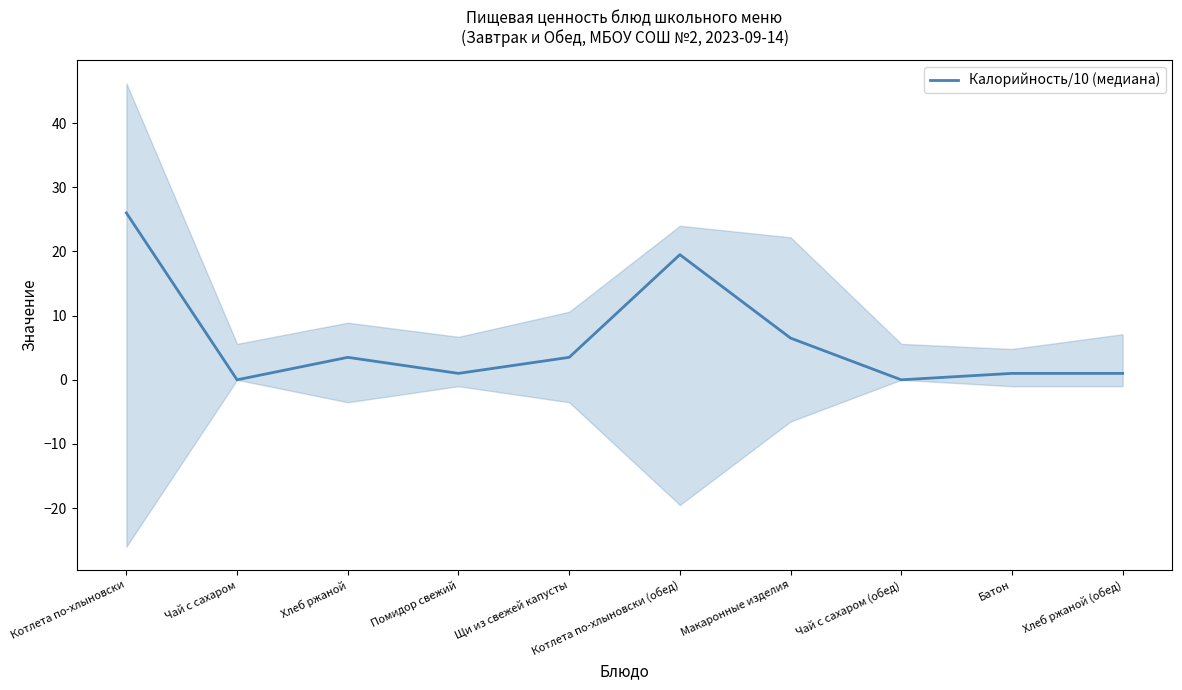

Count the number of categories in the chart.

10